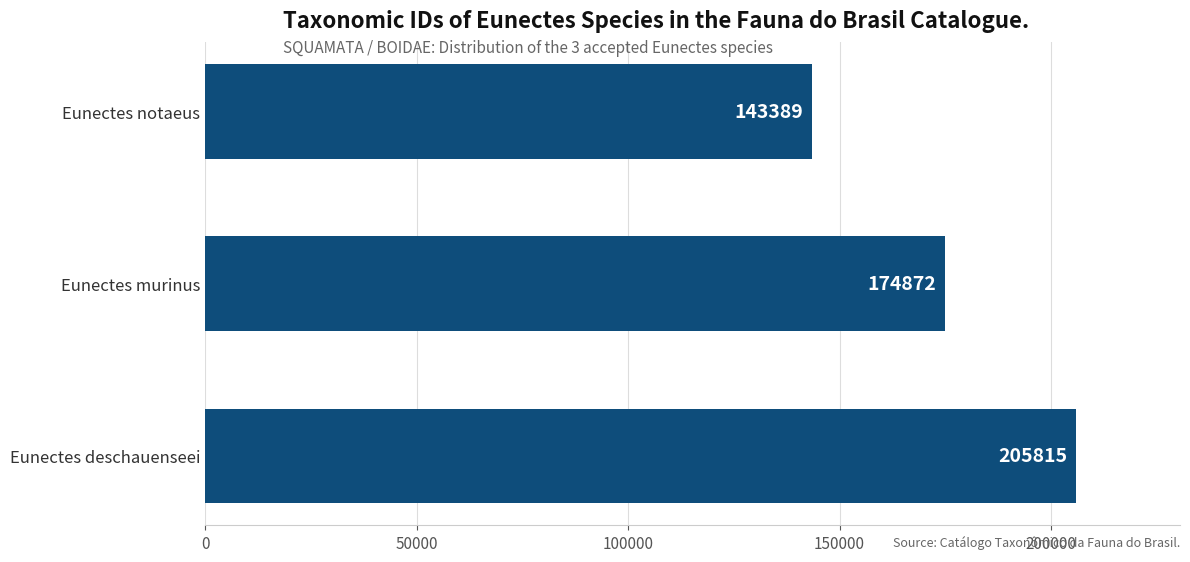

Reading bottom to top, extract all data points from this chart.

Eunectes deschauenseei=205815	Eunectes murinus=174872	Eunectes notaeus=143389